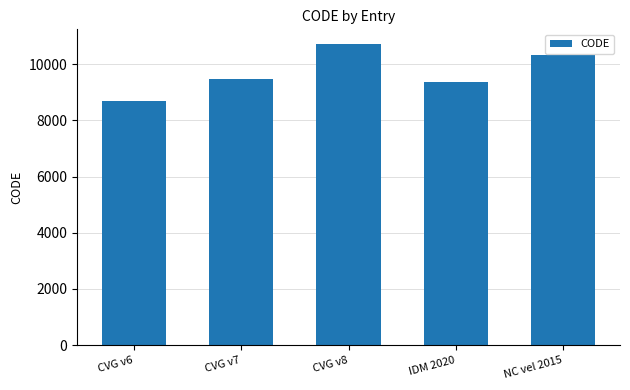

What is the smallest value displayed?

8676